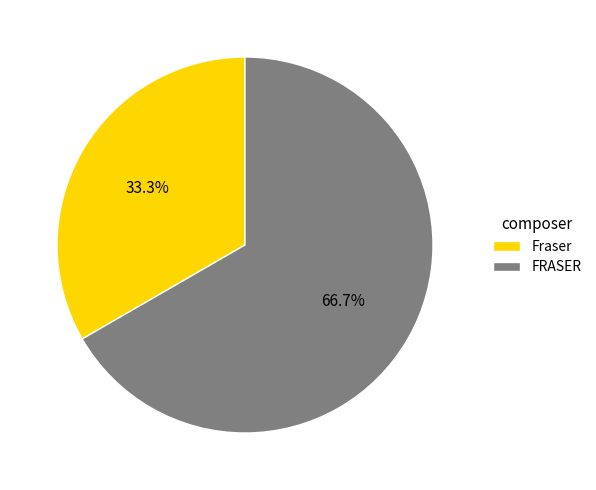

Count the number of slices in the pie.

2